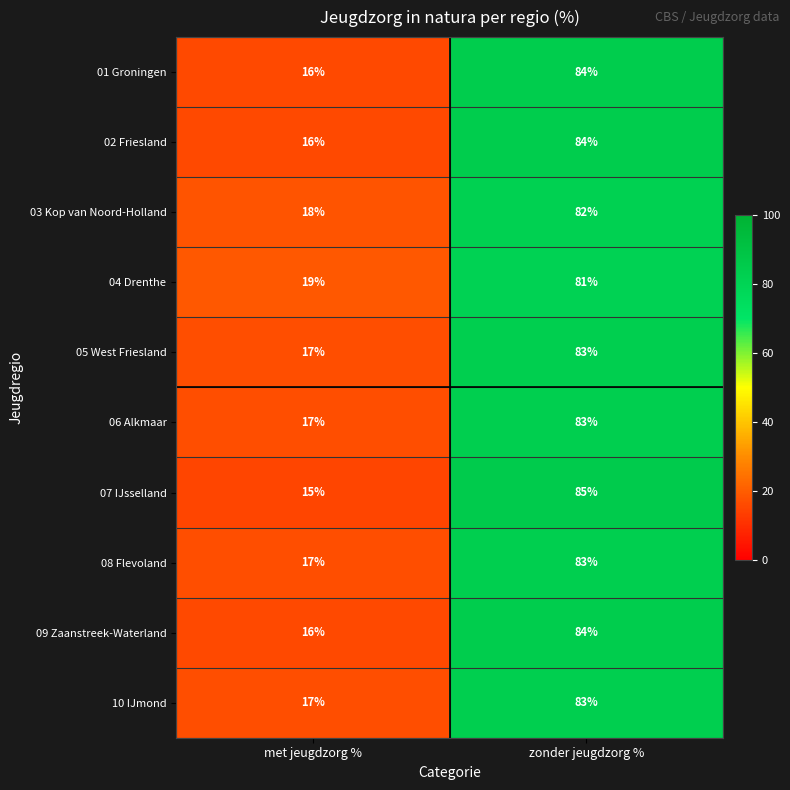

Reading left to right, what are all the values shown in this chart?

01 Groningen: met jeugdzorg %=16	zonder jeugdzorg %=84
02 Friesland: met jeugdzorg %=16	zonder jeugdzorg %=84
03 Kop van Noord-Holland: met jeugdzorg %=18	zonder jeugdzorg %=82
04 Drenthe: met jeugdzorg %=19	zonder jeugdzorg %=81
05 West Friesland: met jeugdzorg %=17	zonder jeugdzorg %=83
06 Alkmaar: met jeugdzorg %=17	zonder jeugdzorg %=83
07 IJsselland: met jeugdzorg %=15	zonder jeugdzorg %=85
08 Flevoland: met jeugdzorg %=17	zonder jeugdzorg %=83
09 Zaanstreek-Waterland: met jeugdzorg %=16	zonder jeugdzorg %=84
10 IJmond: met jeugdzorg %=17	zonder jeugdzorg %=83